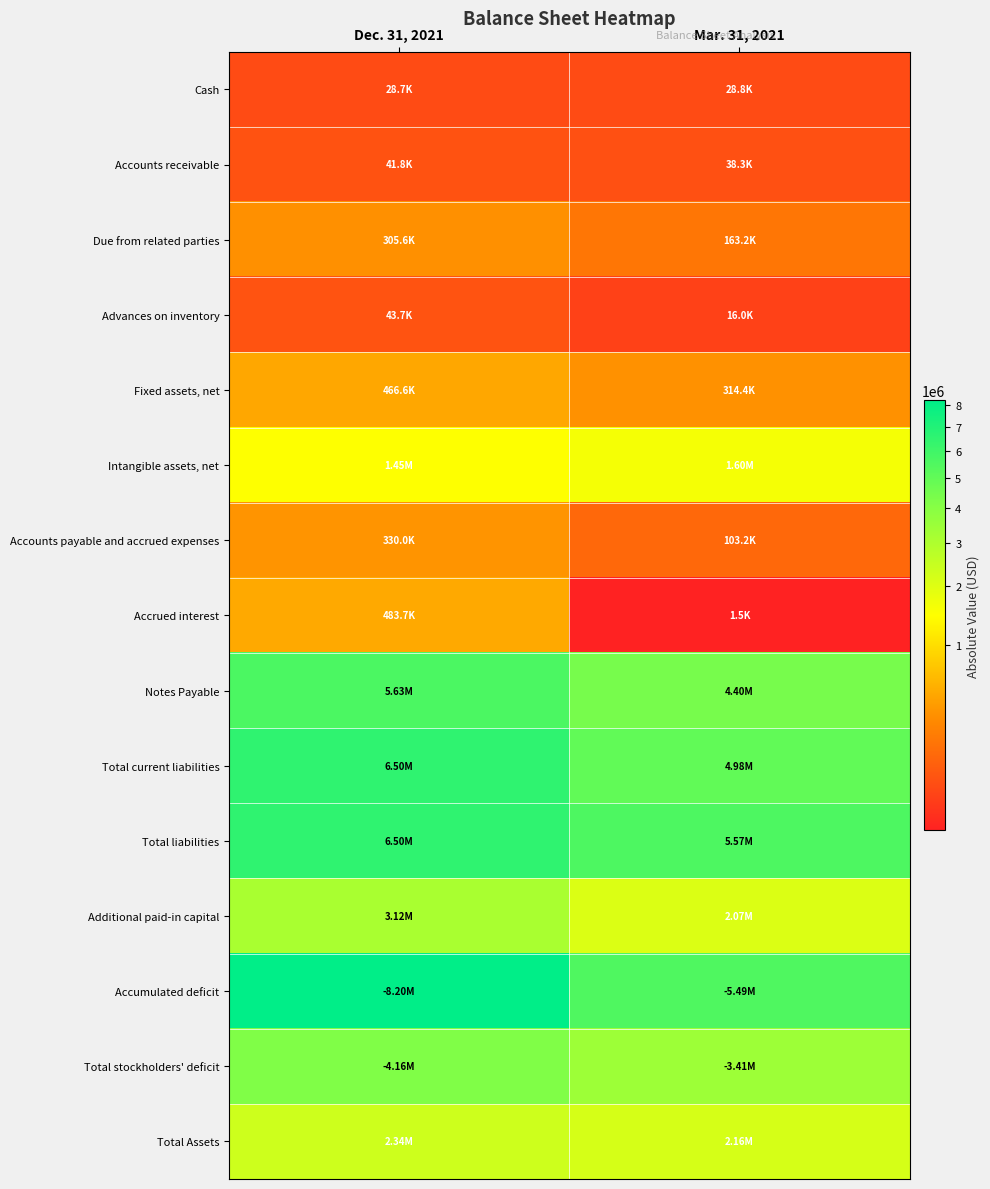

Between Dec. 31, 2021 and Mar. 31, 2021, which series saw the biggest shift?

Accumulated deficit